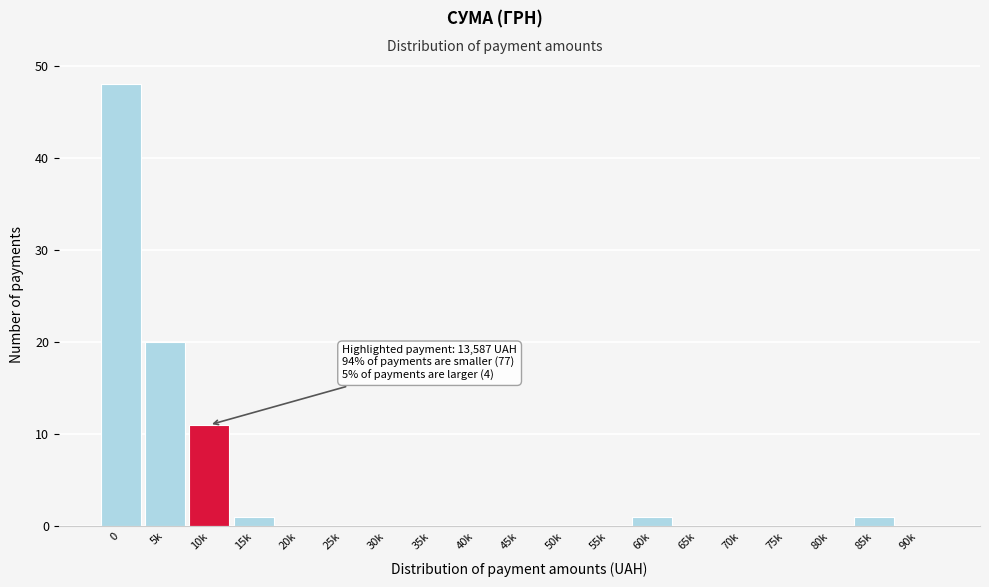

Reading right to left, transcribe all the data shown in this chart.

90k=0	85k=1	80k=0	75k=0	70k=0	65k=0	60k=1	55k=0	50k=0	45k=0	40k=0	35k=0	30k=0	25k=0	20k=0	15k=1	10k=11	5k=20	0=48